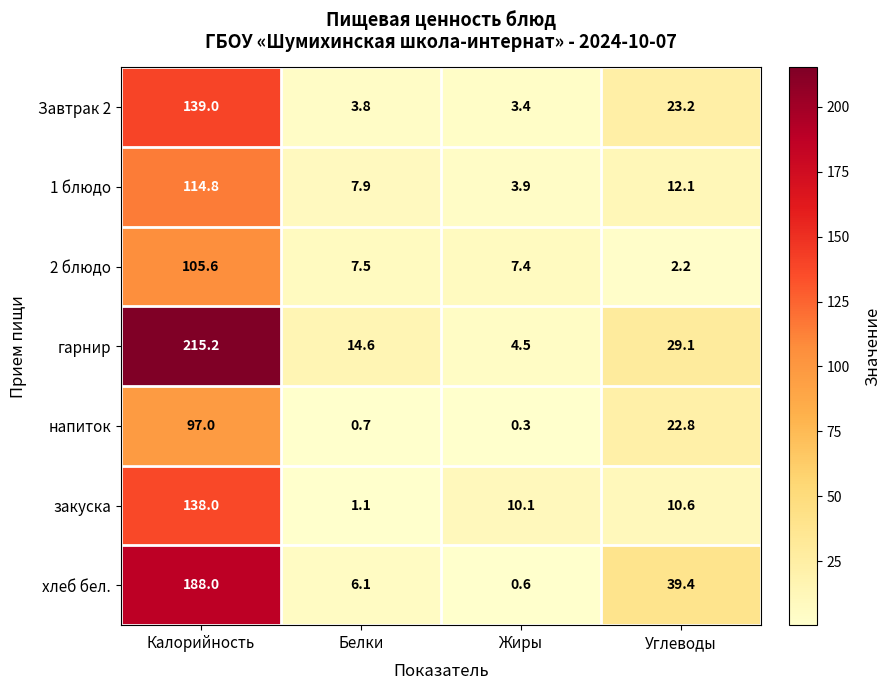

The value of закуска at Белки is 0.7. True or false?

False